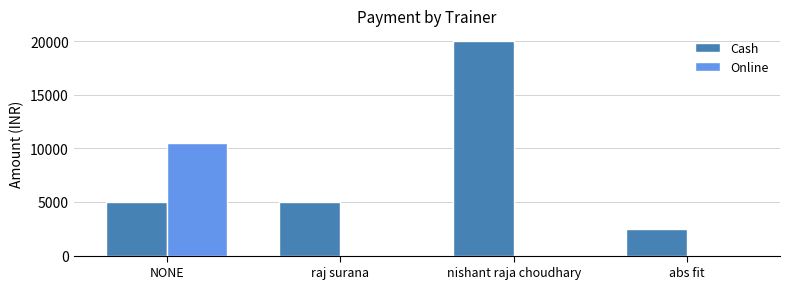

How many distinct data groups are displayed?

2